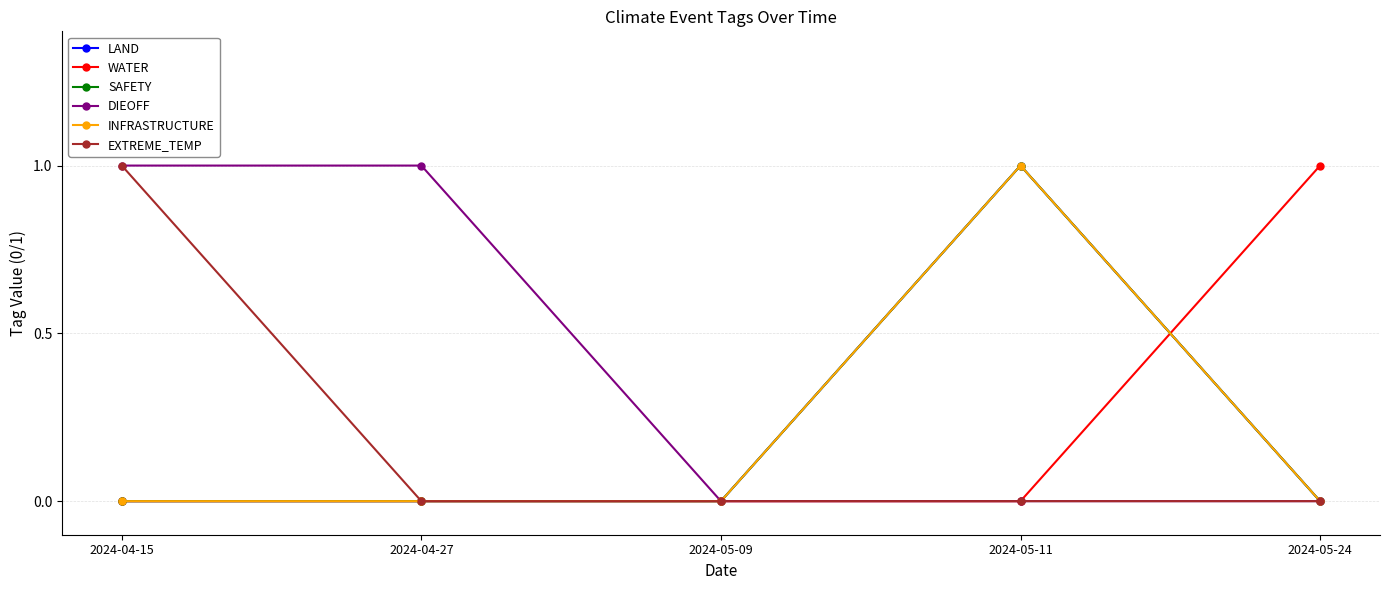

Is it true that EXTREME_TEMP equals 0 at 2024-04-27?

True